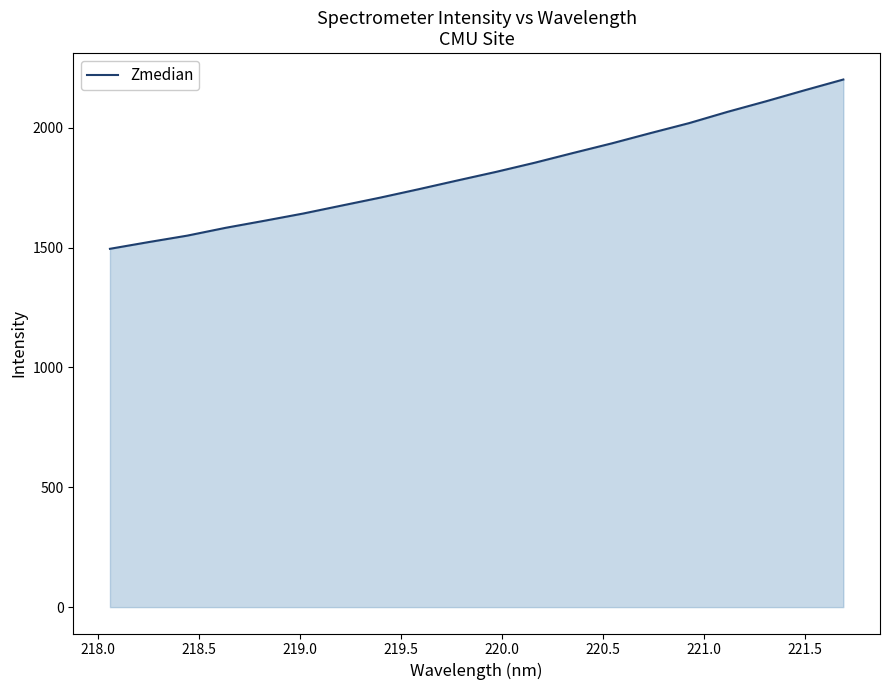

What is the minimum value shown in the chart?

1494.7